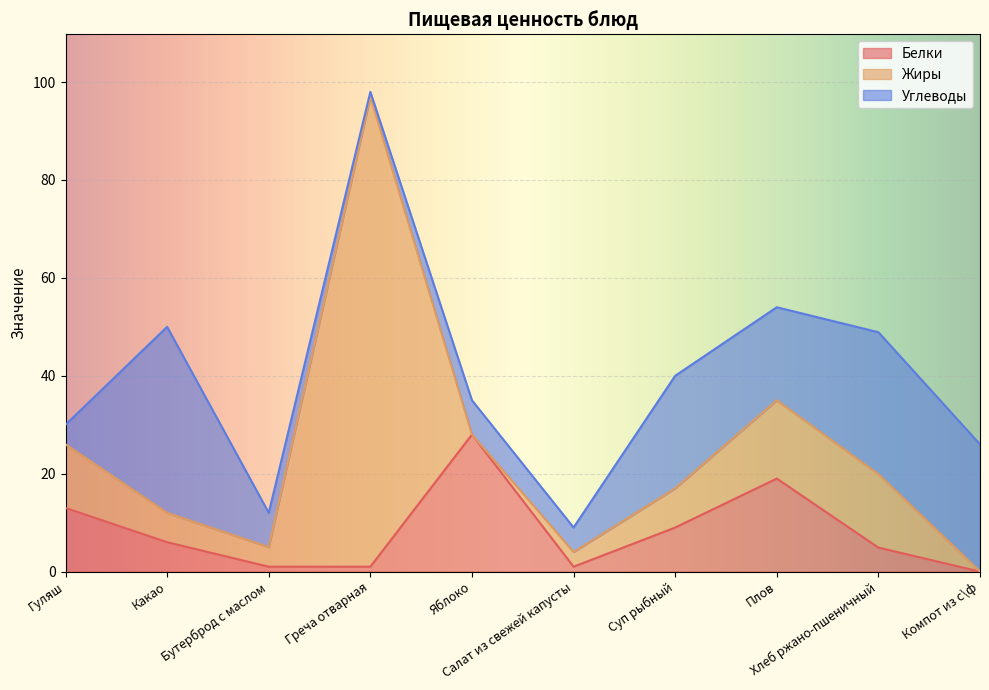

Which series has the largest total across all categories?

Жиры